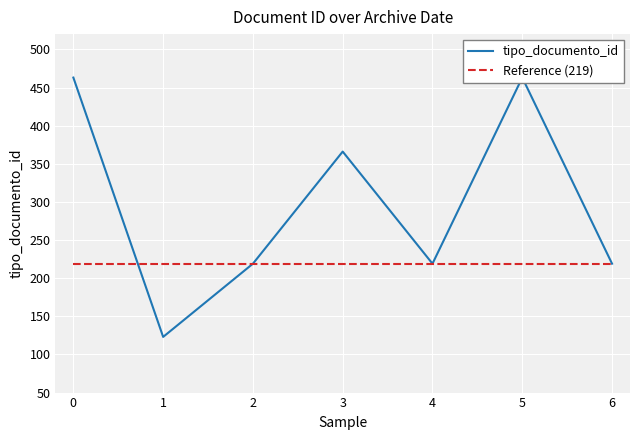

List the series in order of their overall mean, highest first.

tipo_documento_id, Reference (219)